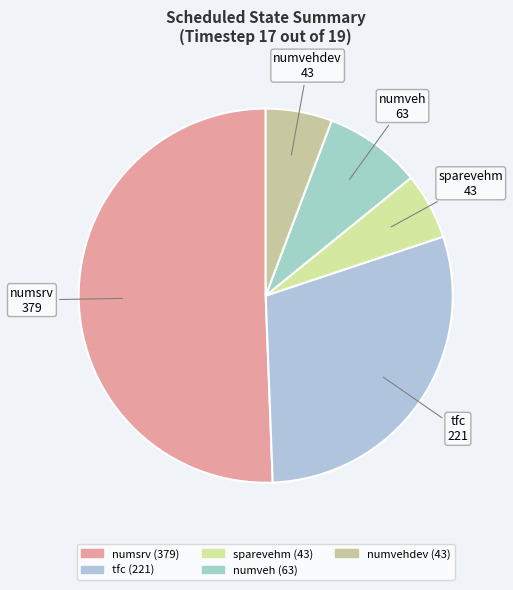

Does numsrv represent more than half of the total?

Yes